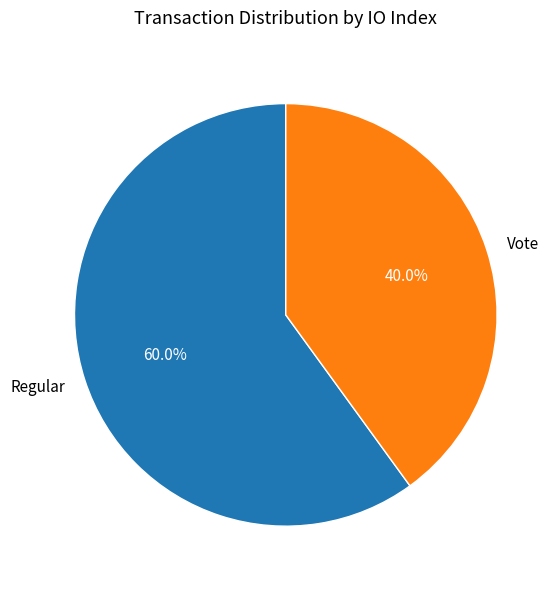

Between Vote and Regular, which is larger?

Regular